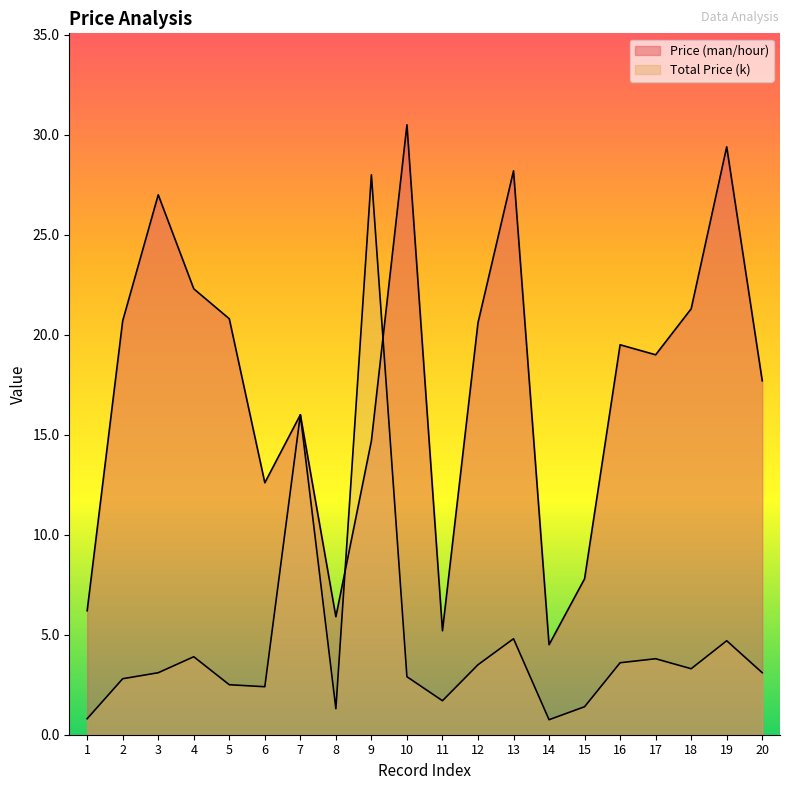

What is the value of the Price (man/hour) point at the 3rd from the left?

27.0